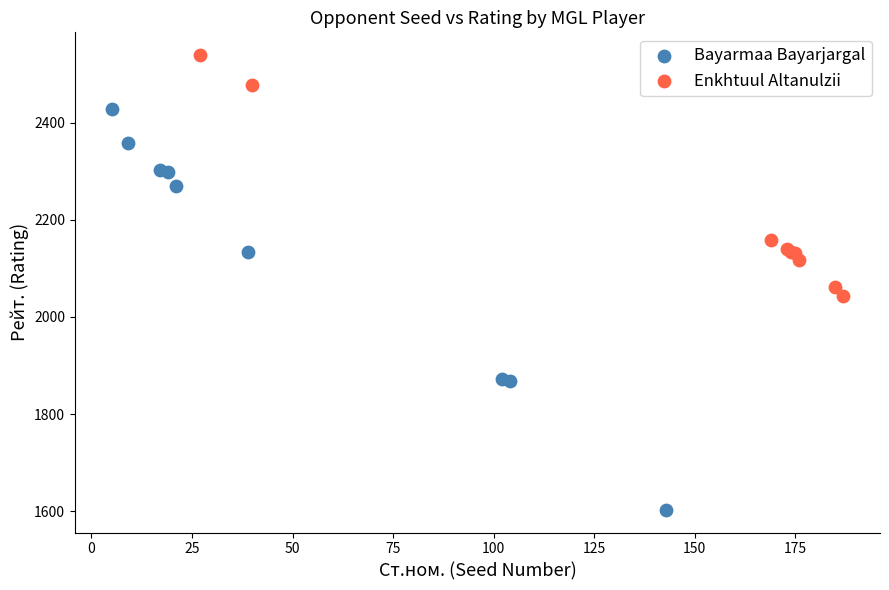

Which series contains the highest Y value?

Enkhtuul Altanulzii